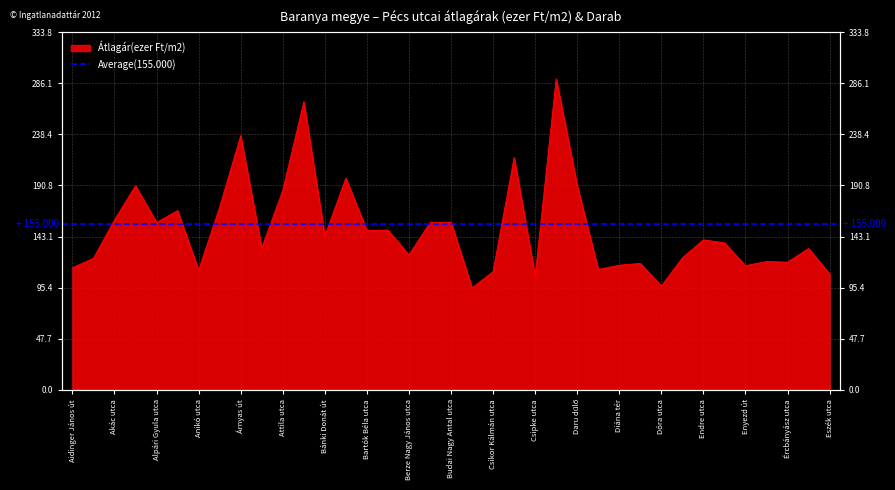

Reading right to left, transcribe all the data shown in this chart.

Átlagár (ezer Ft/m2): 108.3	132.0	119.2	119.9	115.9	137.2	140.0	123.2	96.9	118.0	116.4	112.4	190.6	290.3	106.2	216.8	110.4	95.2	156.6	156.1	126.0	149.1	148.8	197.5	143.6	268.8	186.2	132.4	237.2	170.6	111.6	167.3	156.1	190.4	158.6	122.8	114.0
Darab: 10.0	3.0	4.0	19.0	8.0	20.0	3.0	5.0	7.0	8.0	5.0	6.0	4.0	3.0	5.0	12.0	9.0	4.0	4.0	5.0	5.0	5.0	3.0	3.0	17.0	4.0	5.0	8.0	7.0	5.0	7.0	3.0	4.0	16.0	4.0	8.0	28.0